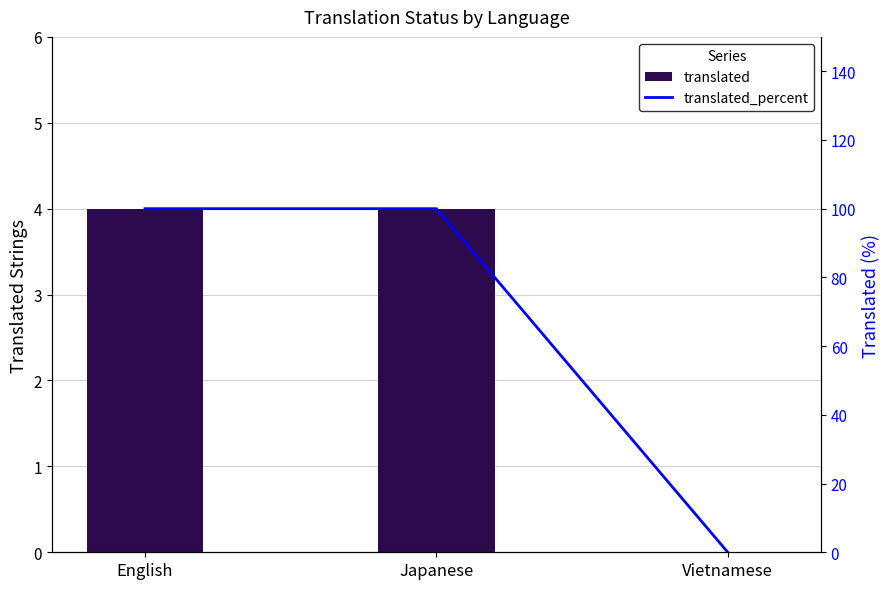

What are all the series names shown in the legend?

translated, translated_percent